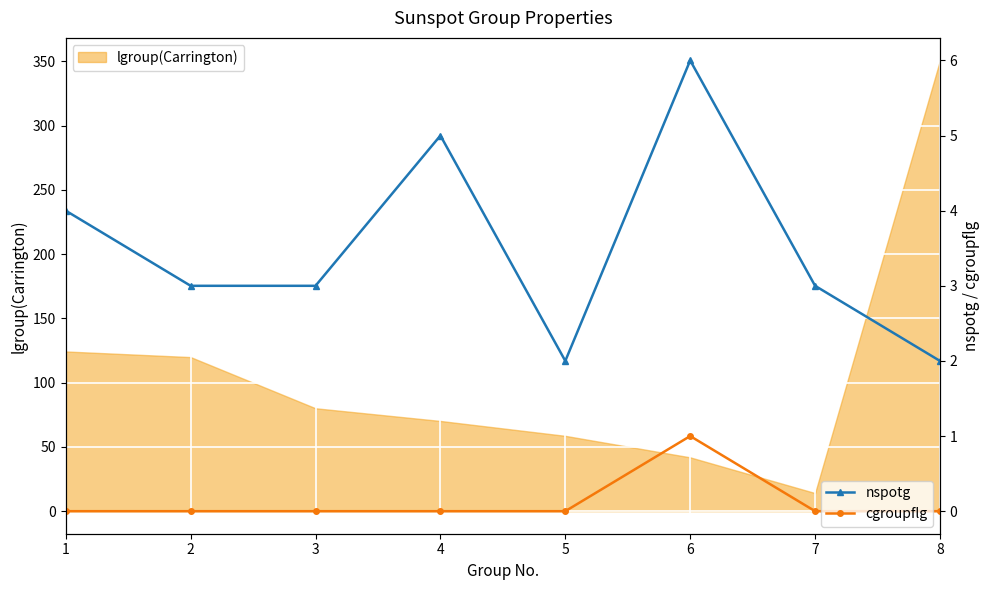

True or false: nspotg and cgroupflg intersect in this chart.

False